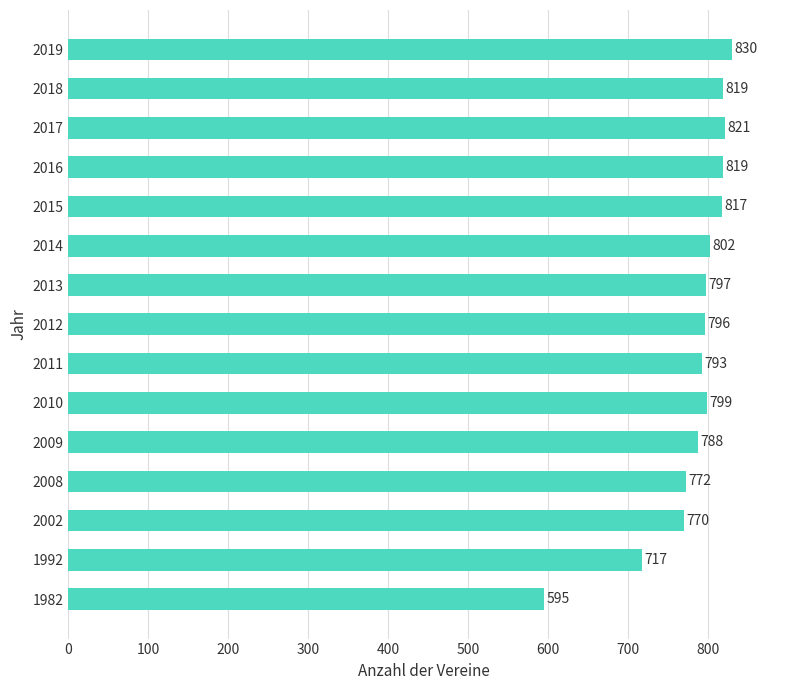

Reading bottom to top, transcribe all the data shown in this chart.

595	717	770	772	788	799	793	796	797	802	817	819	821	819	830